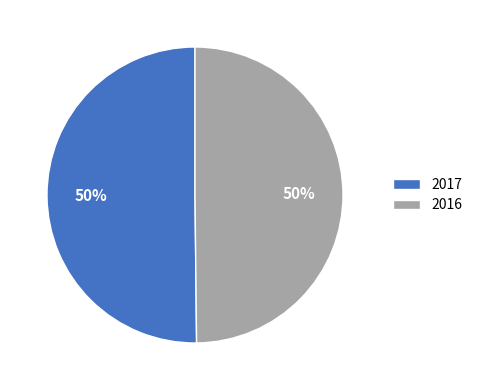

Count the number of slices in the pie.

2